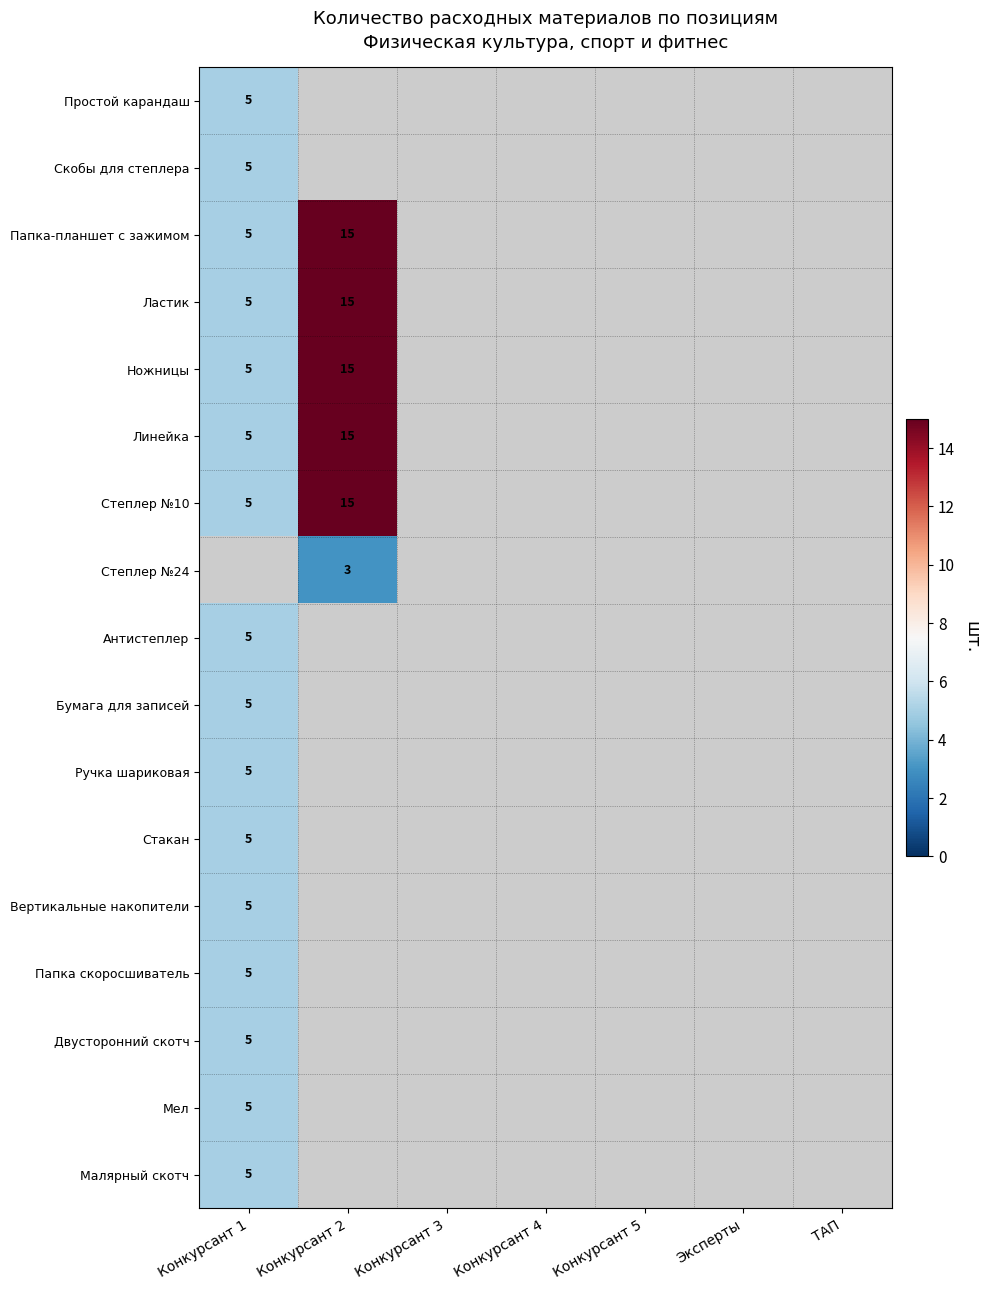

The value of Вертикальные накопители at Конкурсант 1 is 5. True or false?

True